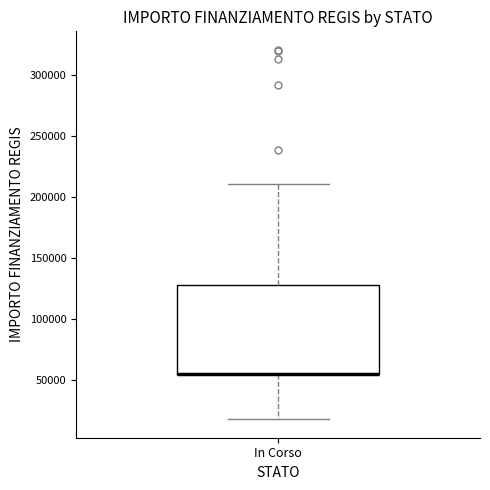

Read this box plot against the y-axis: the position of the median line, the range covered by the box, and the ends of both whiskers. The values are not printed on the chart, so give them approximately, as read against the axis.

median 55000 (drawn on the box's lower edge), box 55000 to 130000, whiskers 20000 to 210000